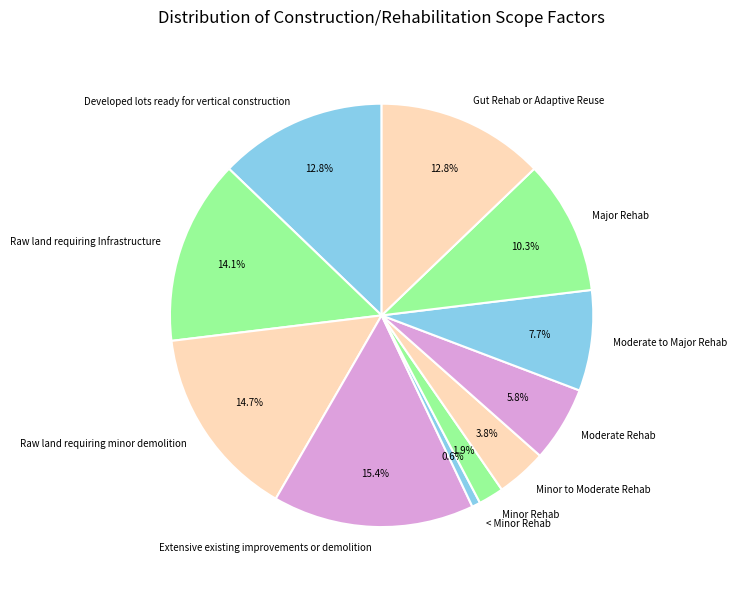

Is it true that Developed lots ready for vertical construction is 13% of the pie?

True